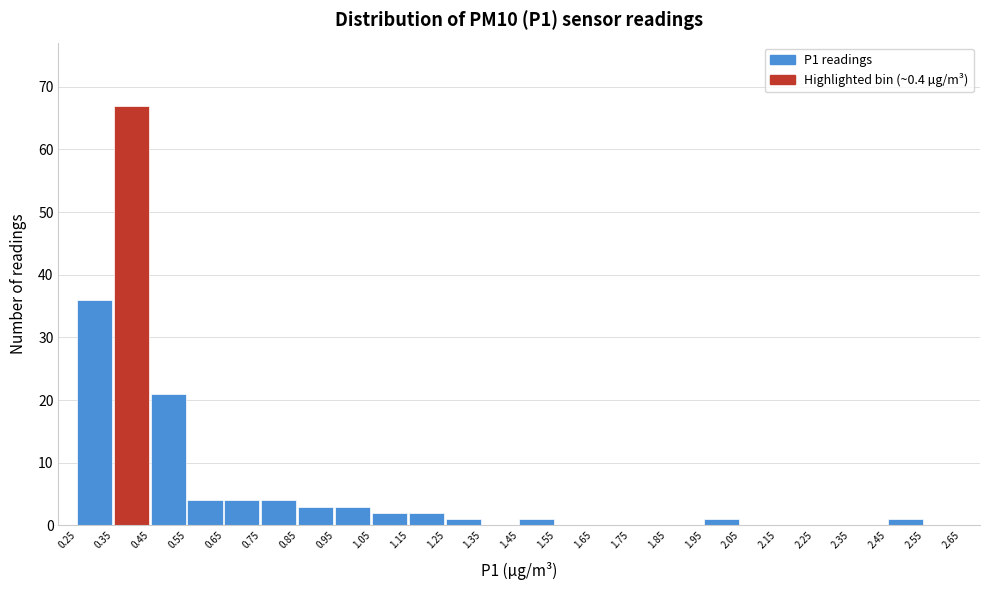

How tall is the bar that spans 0.75 to 0.85 on the x-axis? The values are not printed on the chart, so give them approximately, as read against the axis.

4